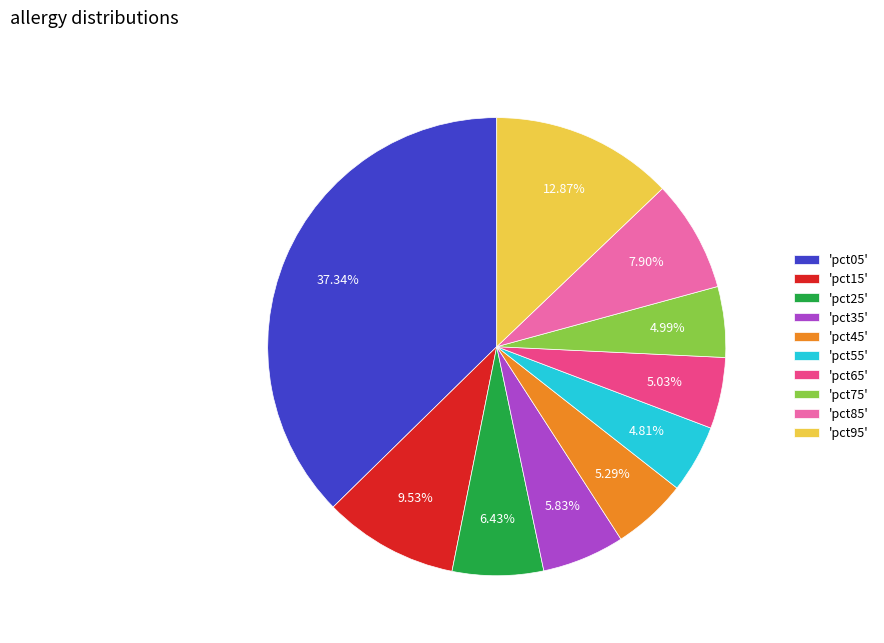

Is 'pct55' the majority of the pie?

No